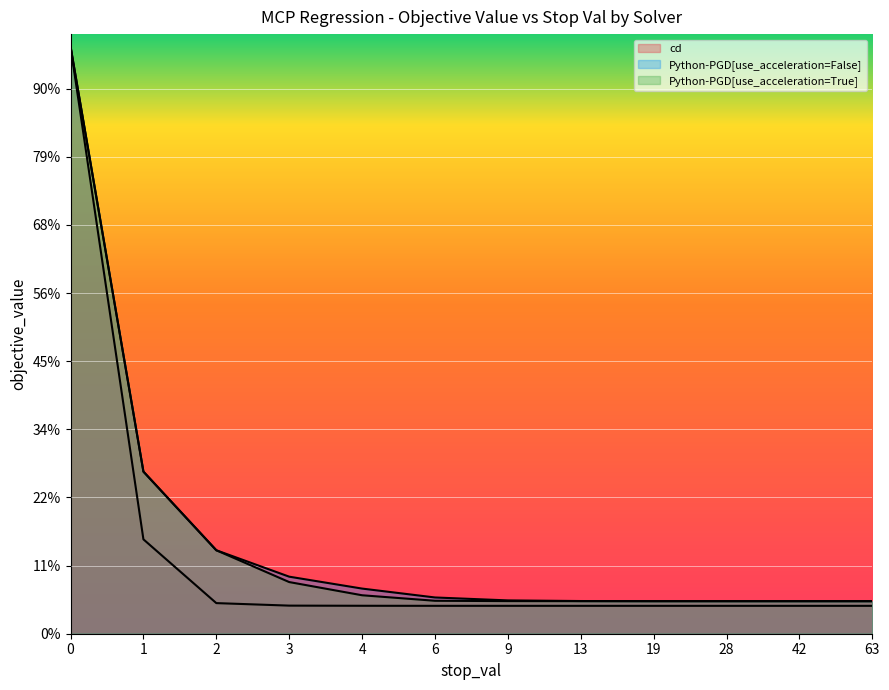

At how many categories does at least one series exceed 2?

1